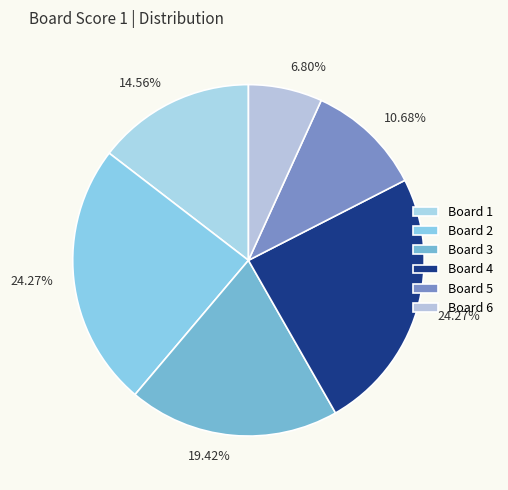

Count the number of slices in the pie.

6